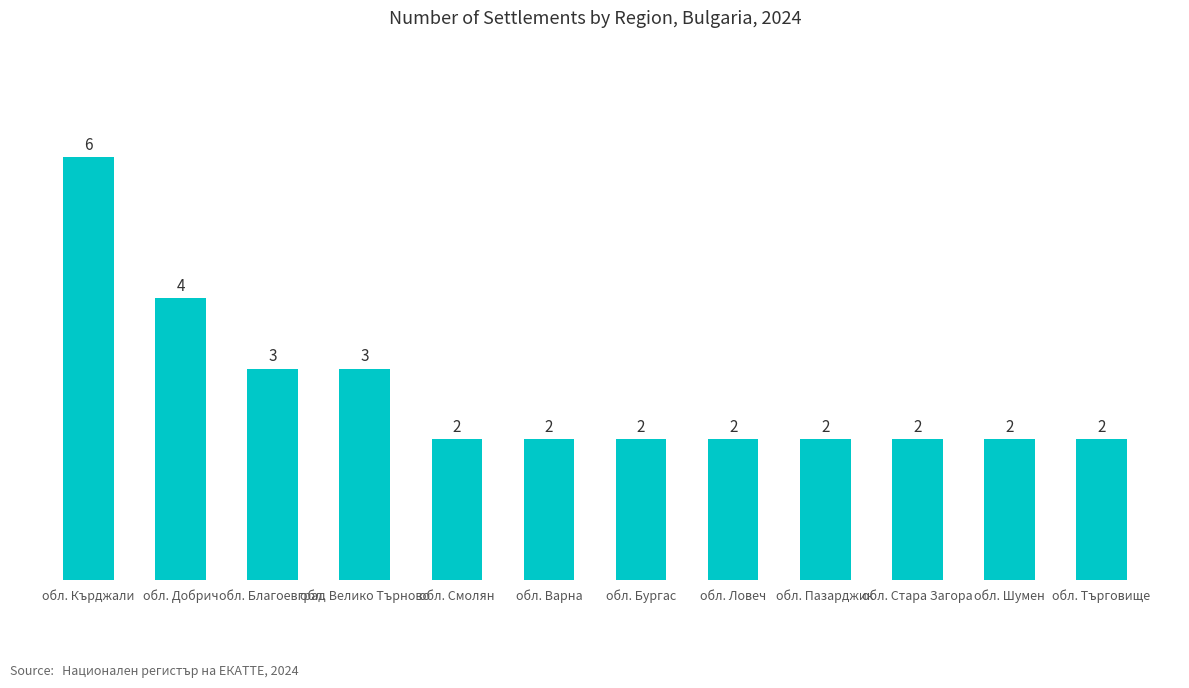

What is the greatest value displayed?

6